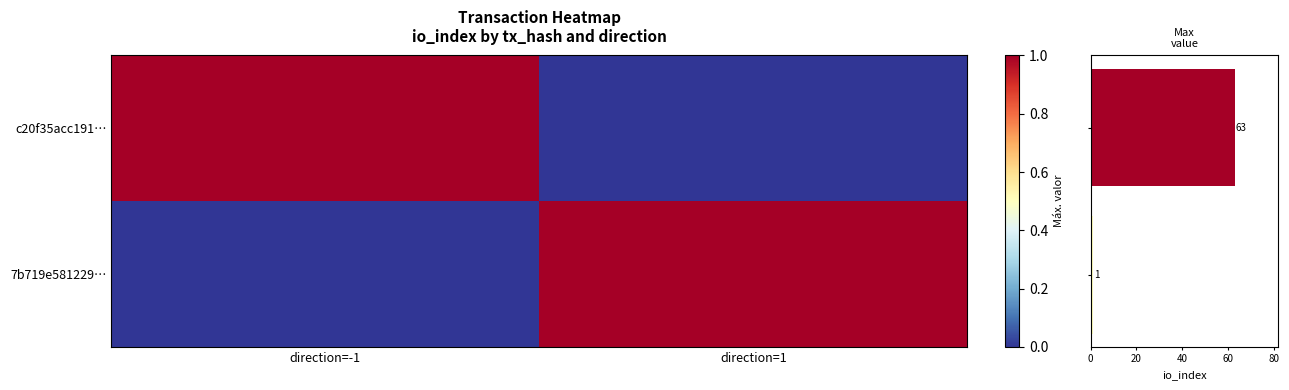

How many Max io_index values are between 1 and 63?

2